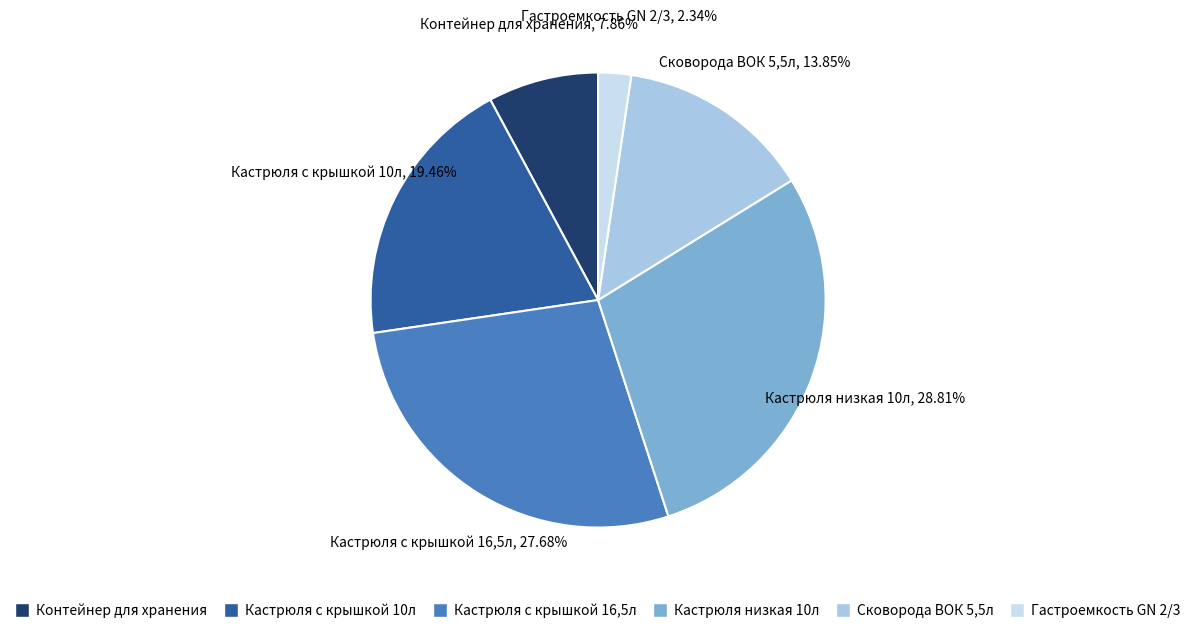

To the nearest percent, what percentage of the pie is Сковорода ВОК 5,5л?

14%